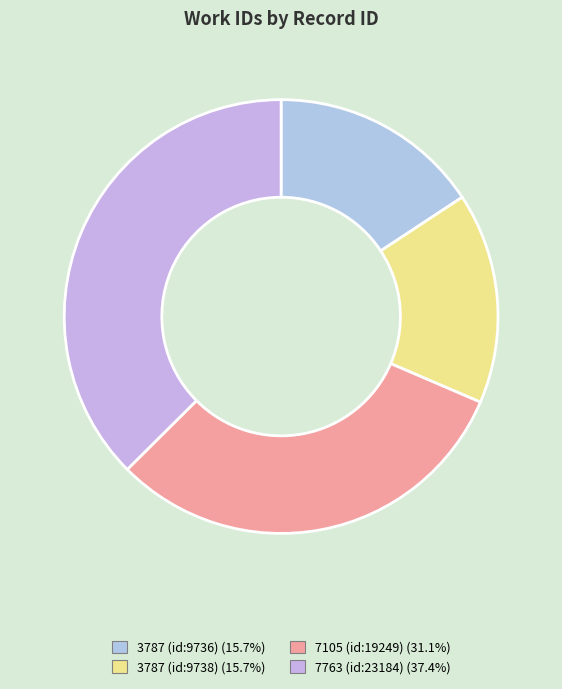

Count the number of slices in the pie.

4